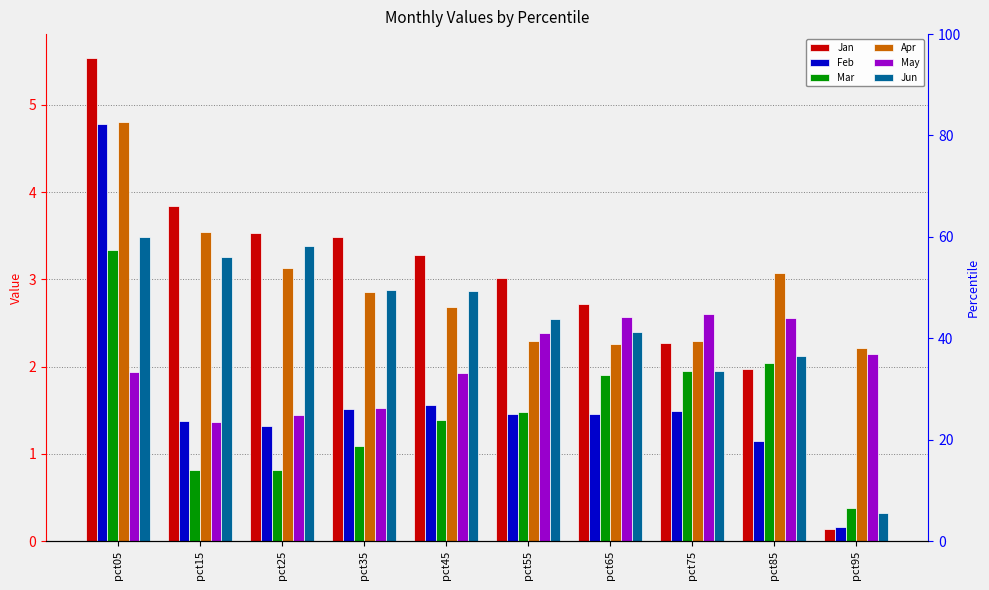

At which label is Feb closest to 2?

pct45